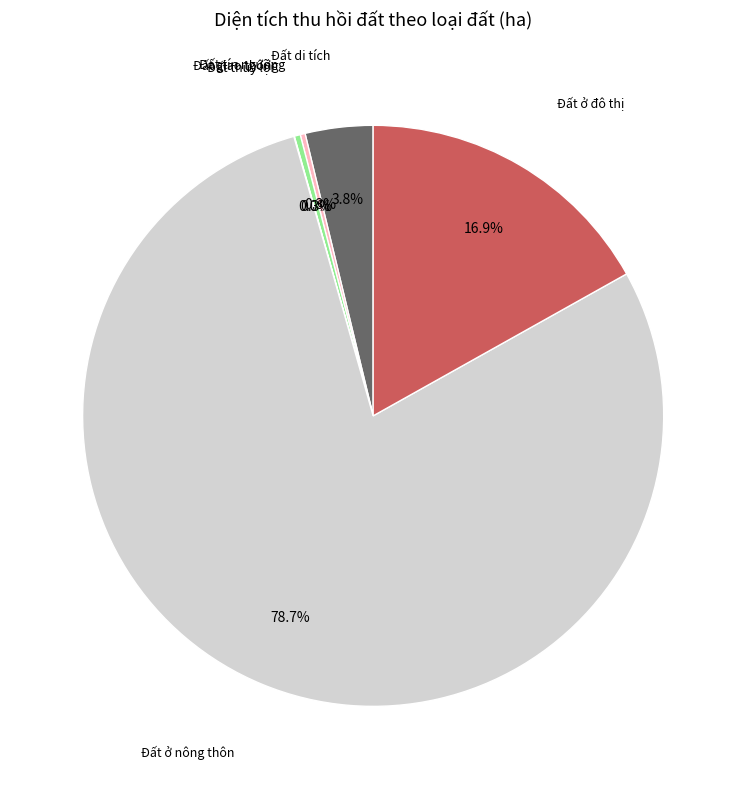

What percentage do Đất ở đô thị and Đất ở nông thôn together represent?

95.6%